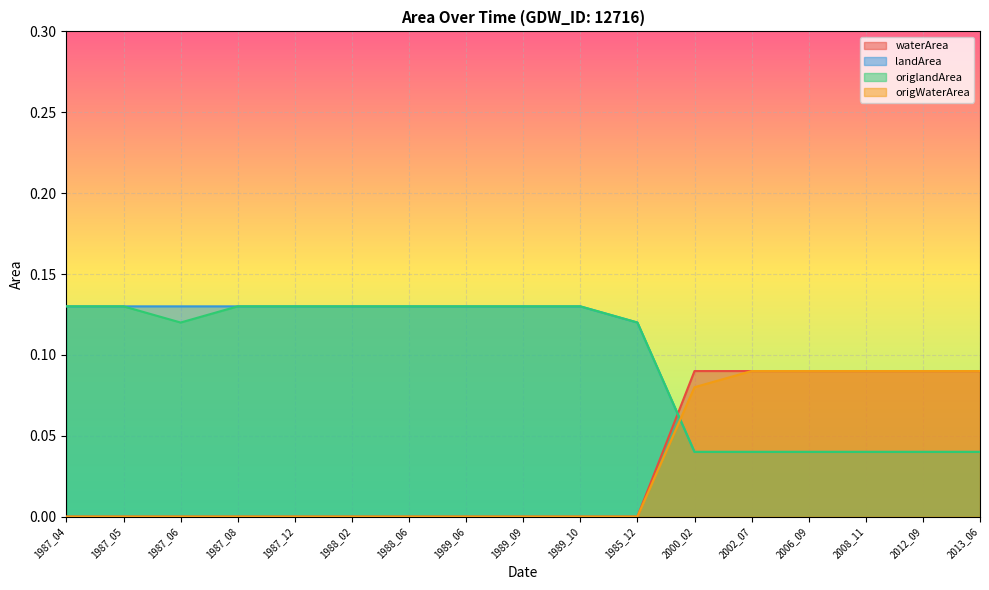

Rank the series by their maximum value, from lowest to highest.

waterArea, origWaterArea, landArea, origlandArea